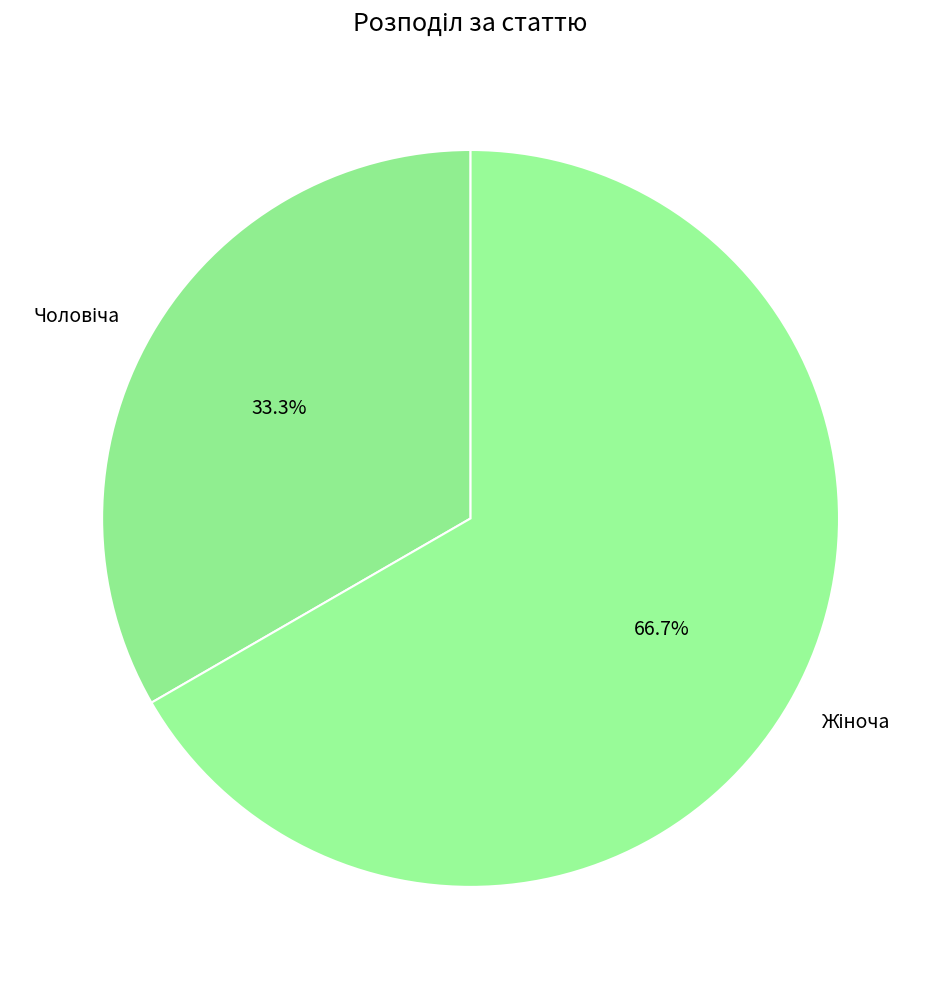

Is there any slice that represents more than half of the pie?

Yes